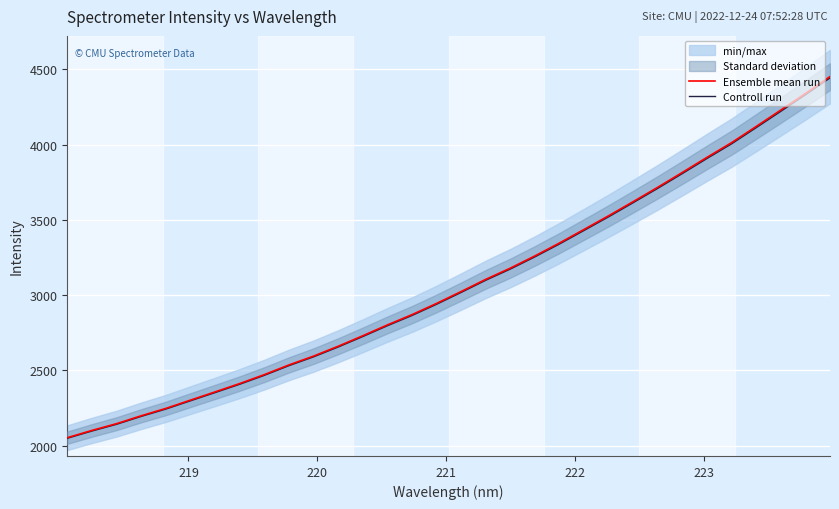

What is the maximum value for Ensemble mean run?

4451.5